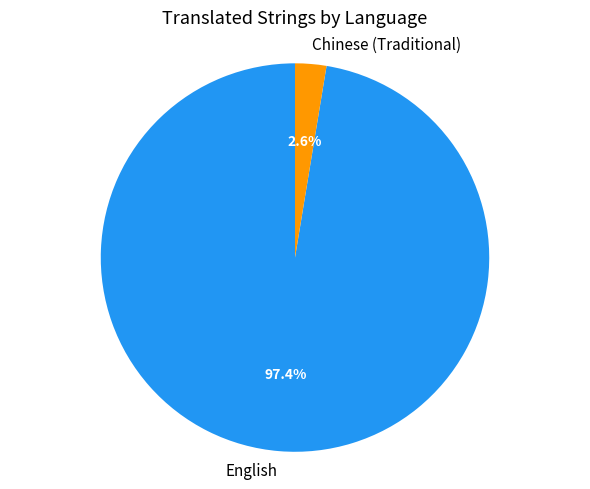

How many slices are in this pie chart?

2